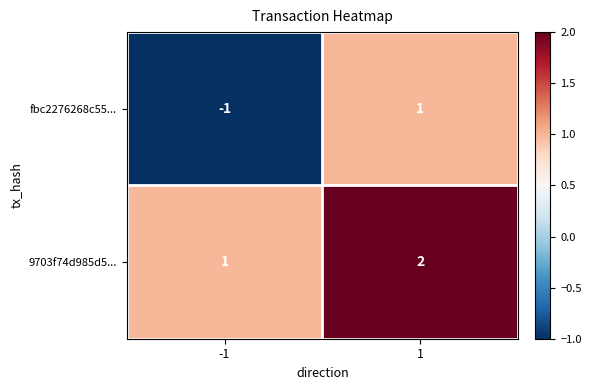

Which series has the largest total across all categories?

9703f74d985d5...